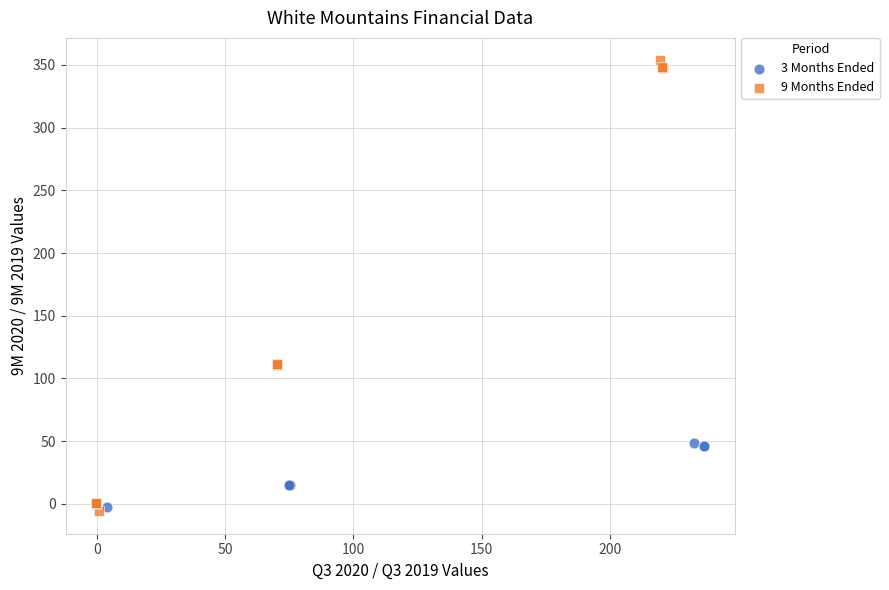

Which series contains the highest Y value?

9 Months Ended